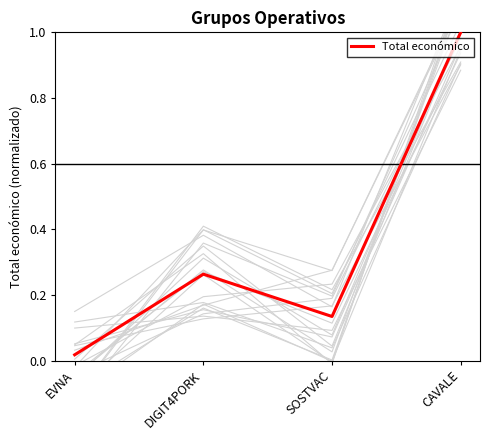

At which category does the data reach its first local peak?

DIGIT4PORK